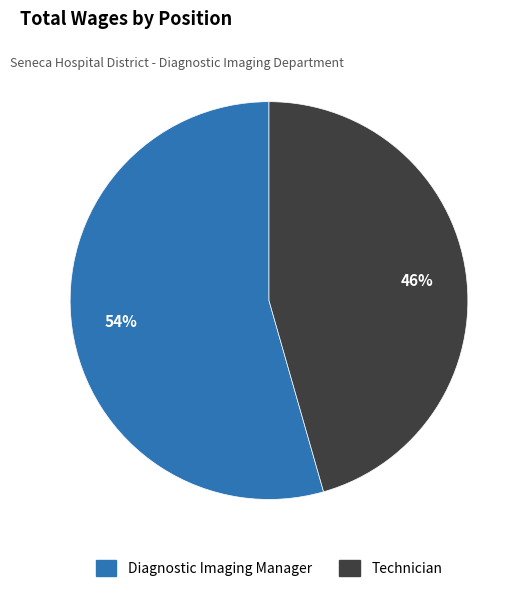

What is the largest slice in the pie chart?

Diagnostic Imaging Manager